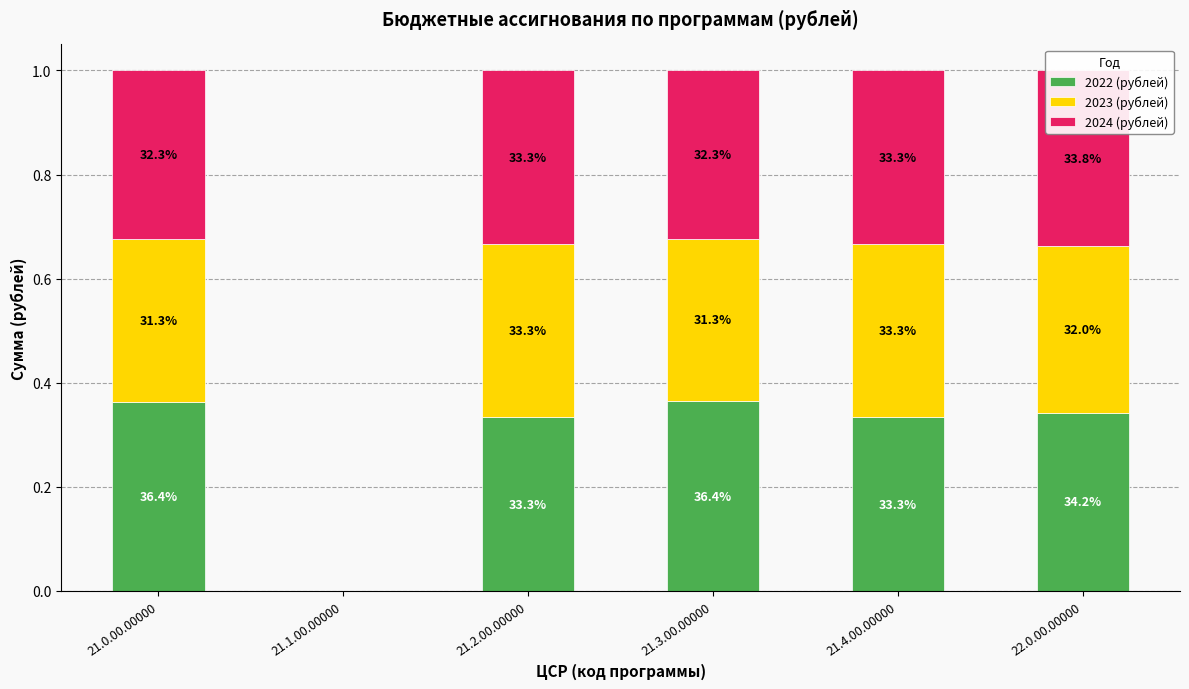

Which category has the highest value in the 2022 (рублей) series?

21.3.00.00000